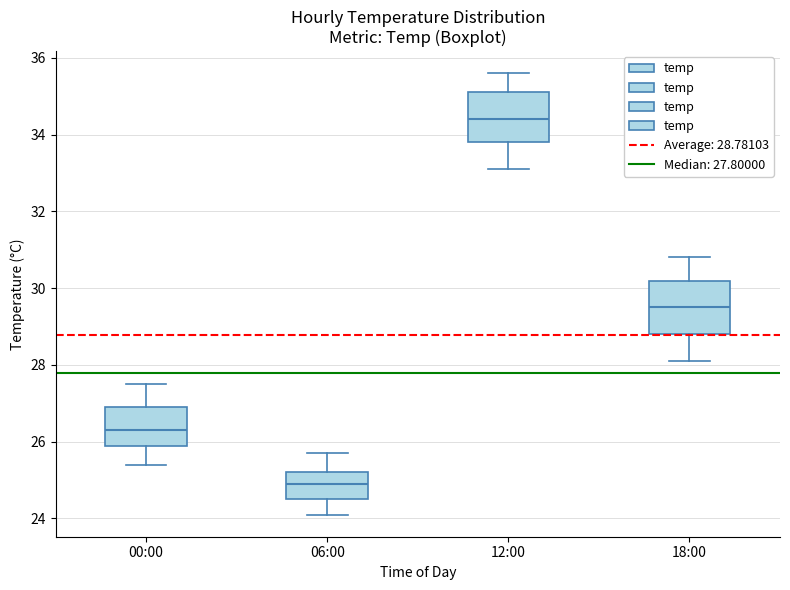

Where is the upper edge of the box for 06:00 on the y-axis? The values are not printed on the chart, so give them approximately, as read against the axis.

25.2